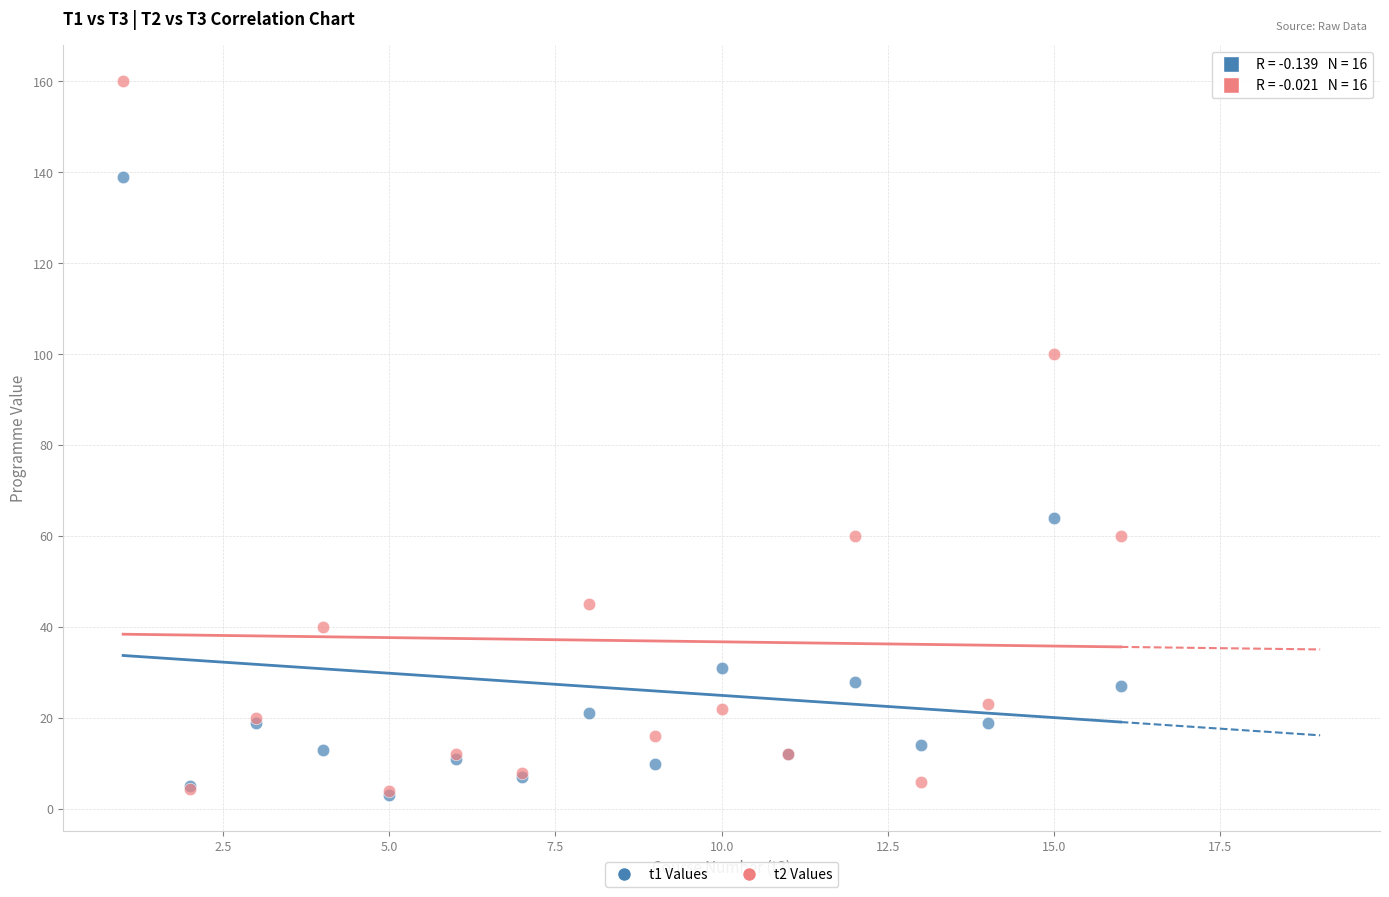

Across all series, what Y value is closest to 81?

64.0